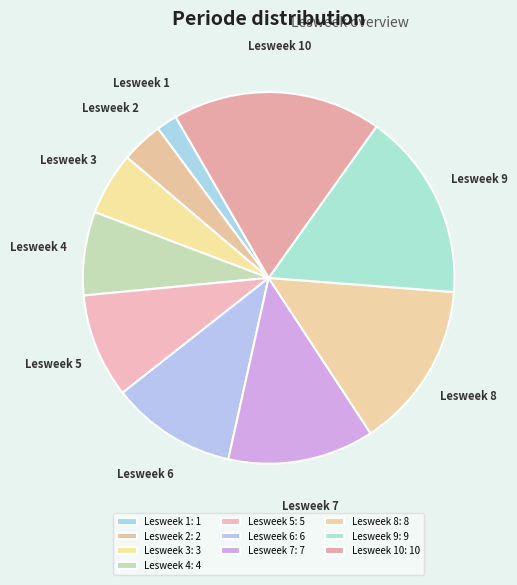

What is the smallest slice in the pie chart?

Lesweek 1